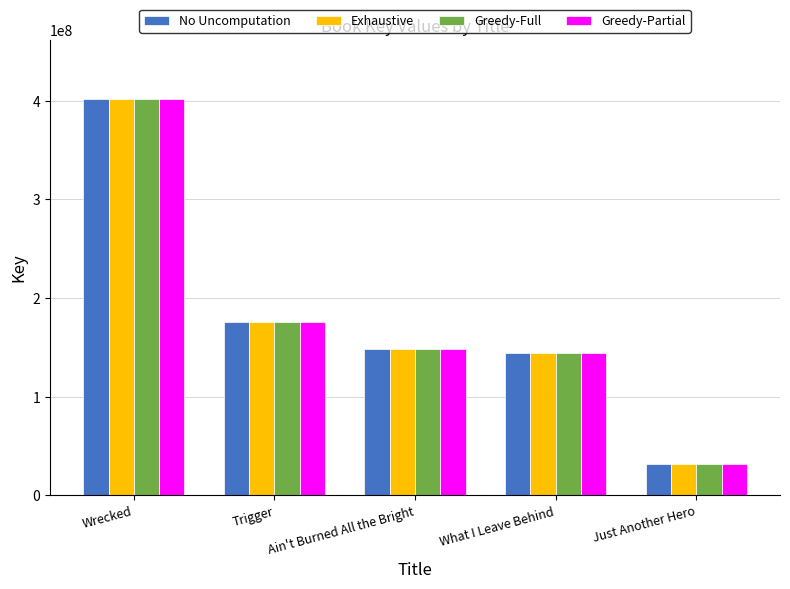

The Greedy-Full series shows 175824875 at Trigger. True or false?

True